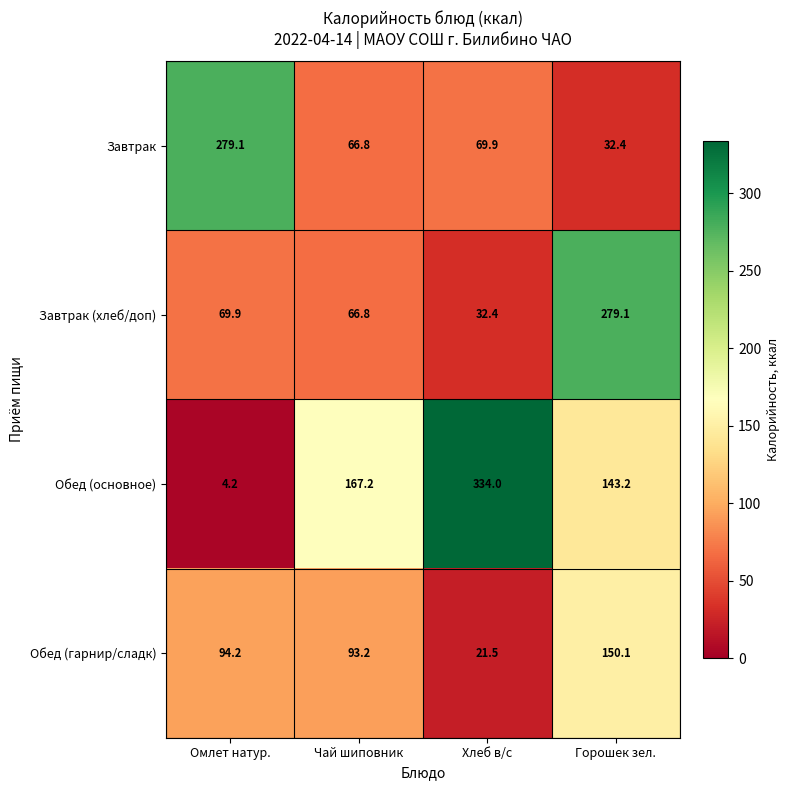

The value of Завтрак at Чай шиповник is 101.6. True or false?

False